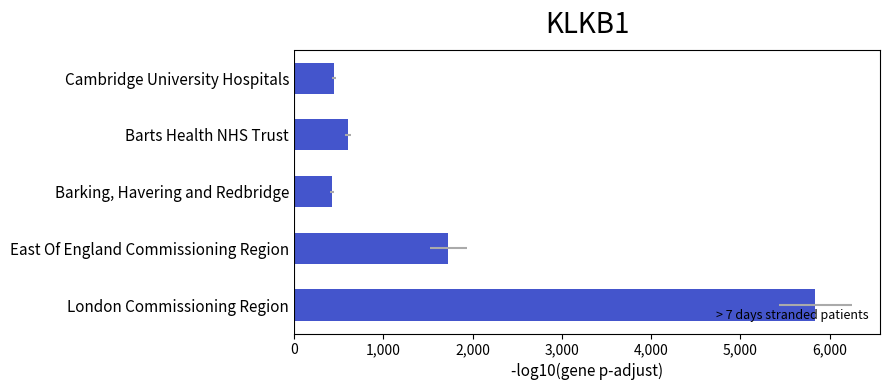

What is the difference between the maximum and second lowest values?

5396